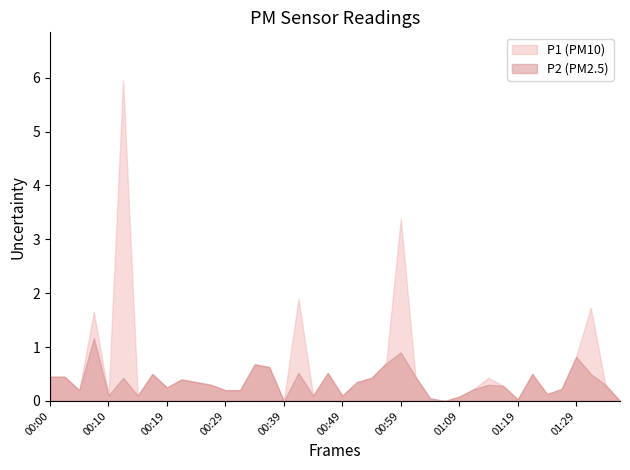

Which series has the largest range (max minus min)?

P1 (PM10)